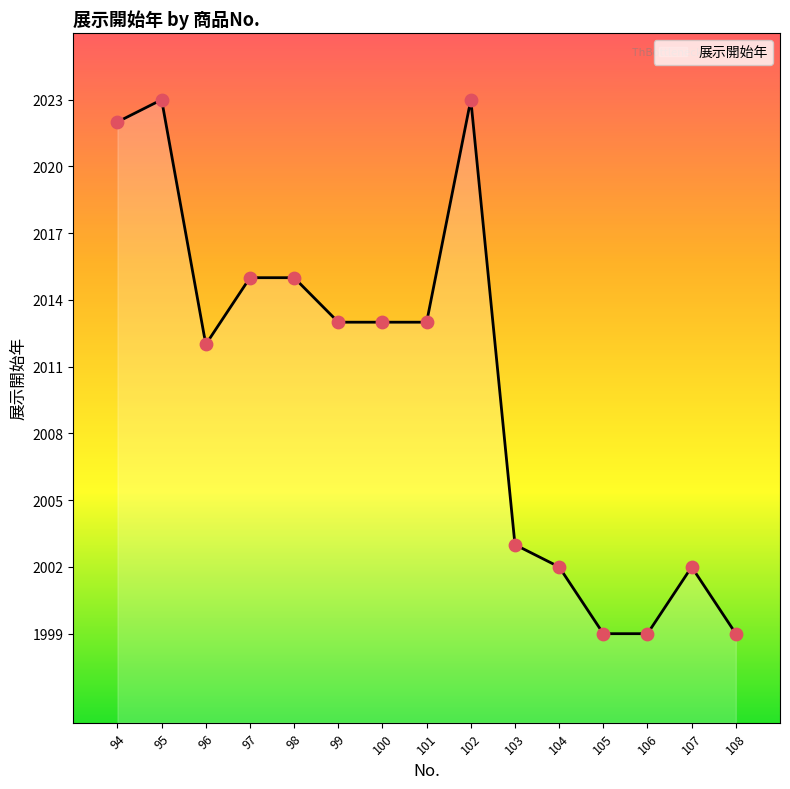

Approximately how many times larger is the value at 101 compared to 108?

1.0